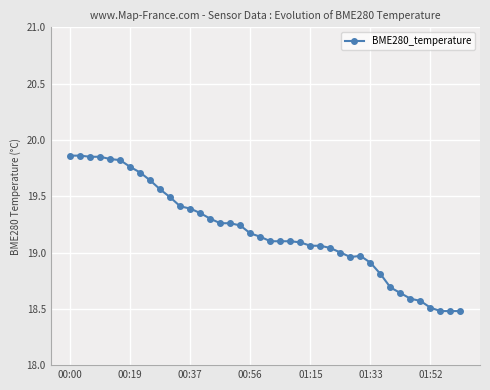

What is the sum of all values?

767.4